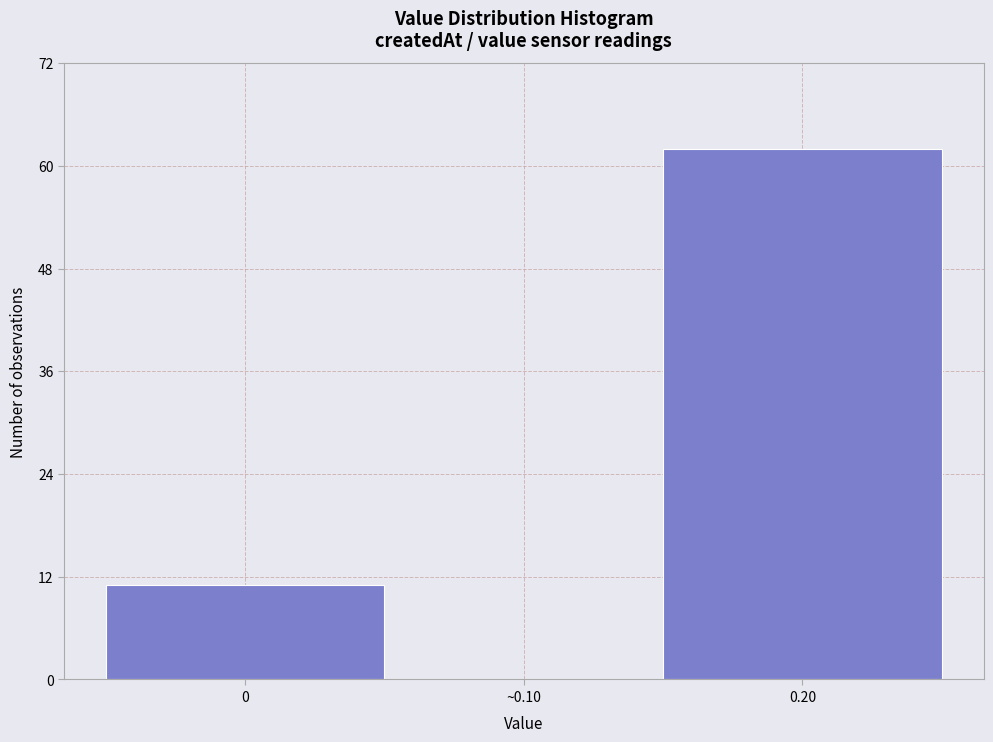

Reading left to right, what are all the values shown in this chart?

0=11	~0.10=0	0.20=62